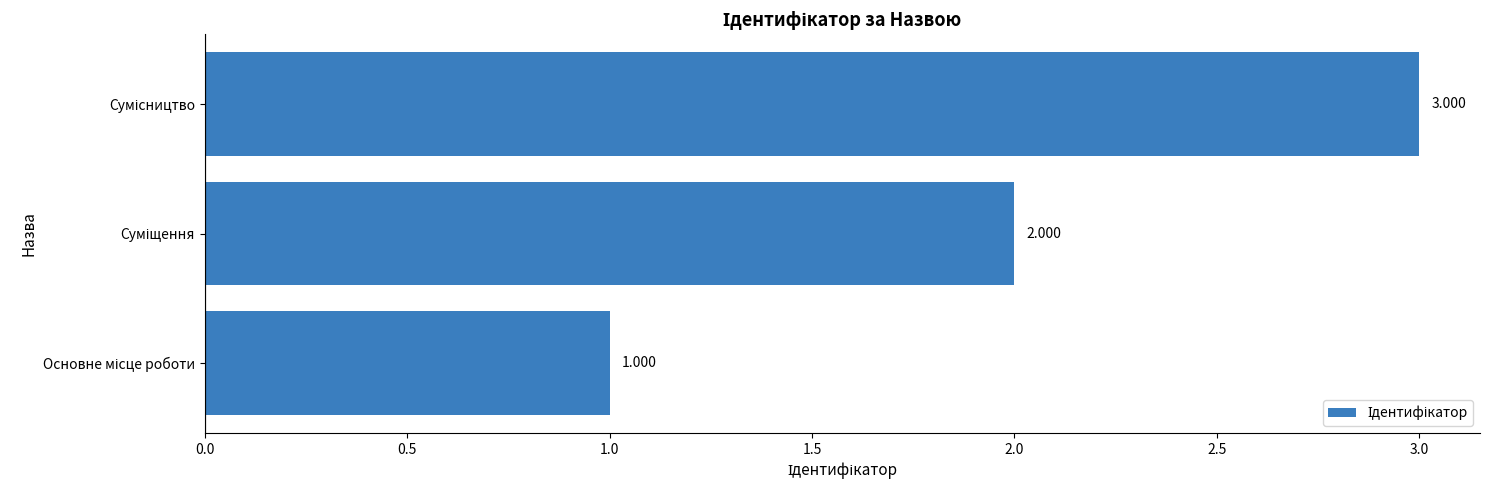

How many values are below 2?

1